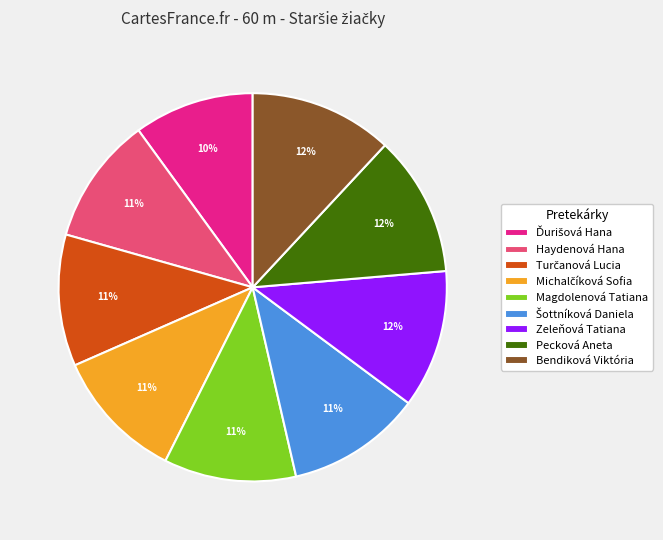

True or false: Pecková Aneta accounts for 22% of the total.

False